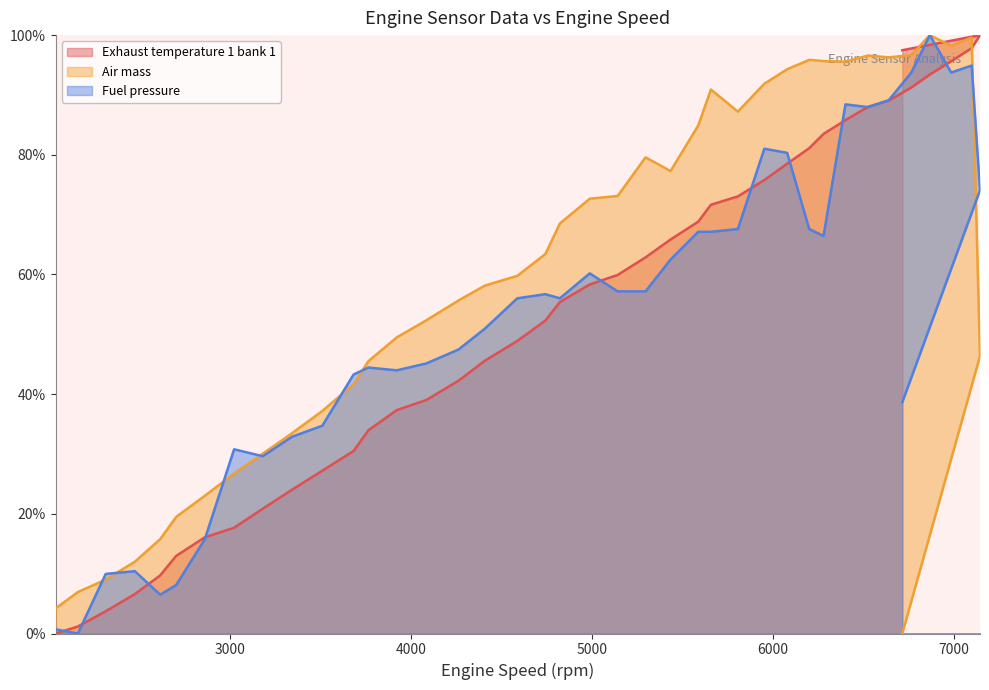

What is the average value of the Air mass series?

59.6